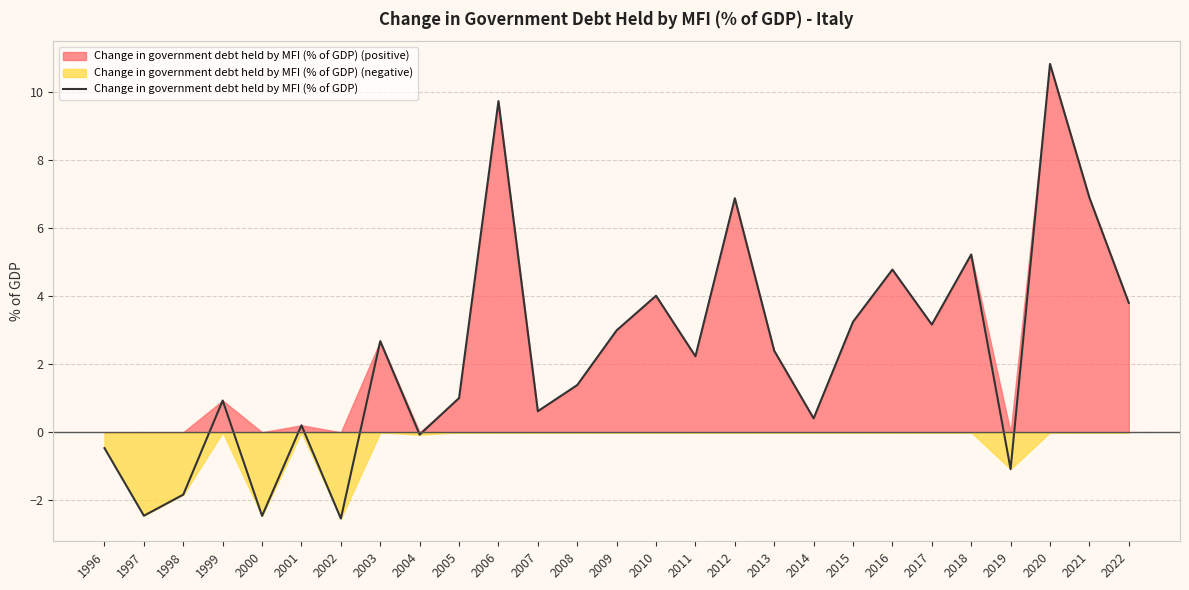

Reading left to right, transcribe all the data shown in this chart.

1996=-0.5	1997=-2.5	1998=-1.8	1999=0.9	2000=-2.5	2001=0.2	2002=-2.5	2003=2.7	2004=-0.1	2005=1.0	2006=9.7	2007=0.6	2008=1.4	2009=3.0	2010=4.0	2011=2.2	2012=6.9	2013=2.4	2014=0.4	2015=3.2	2016=4.8	2017=3.2	2018=5.2	2019=-1.1	2020=10.8	2021=6.9	2022=3.8